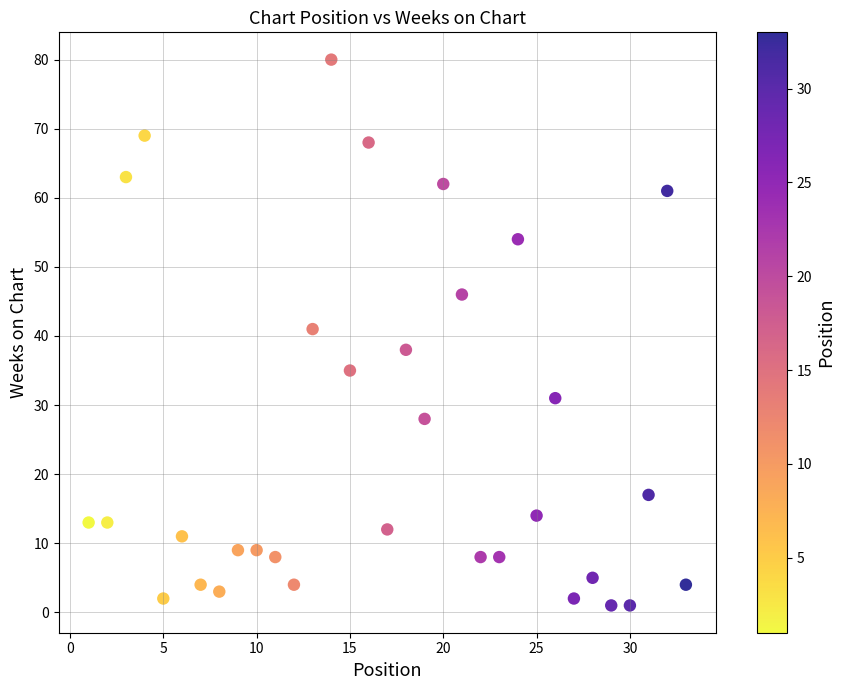

What Y value in the scatter plot is closest to 40?

41